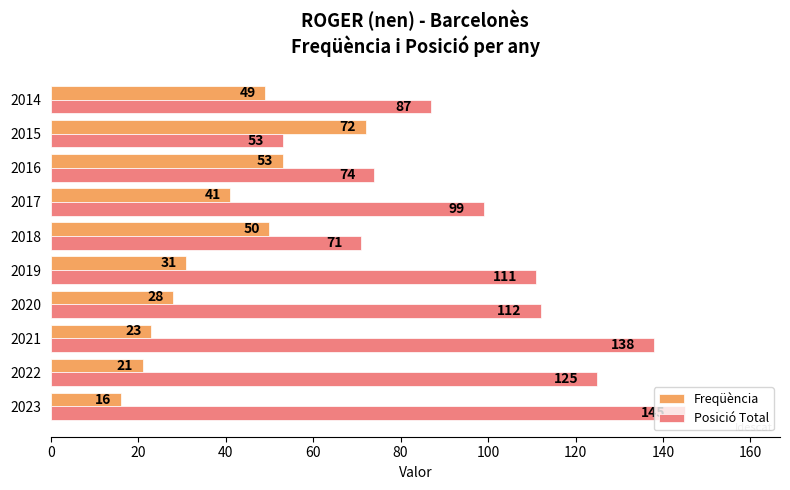

What is the average value of the Freqüència series?

38